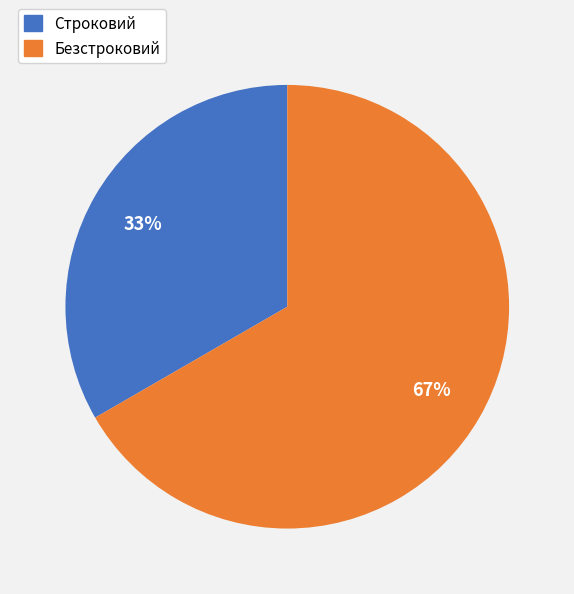

How many slices are in this pie chart?

2